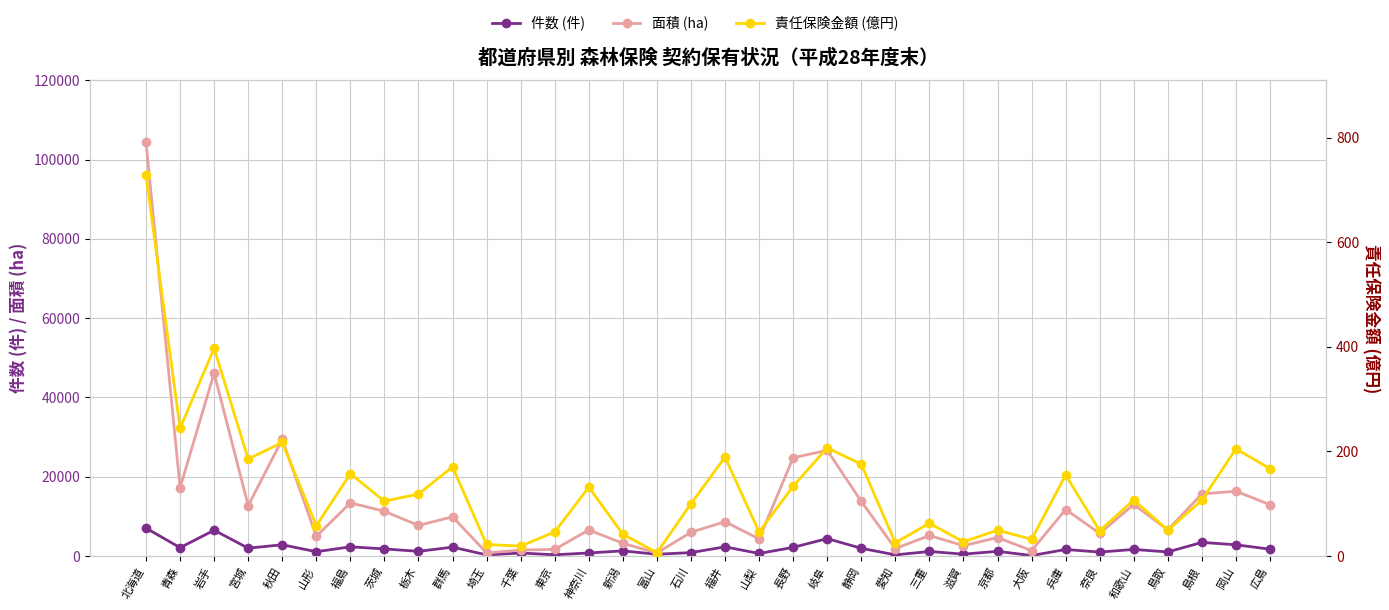

What is the label of the 32nd point from the right?

岩手